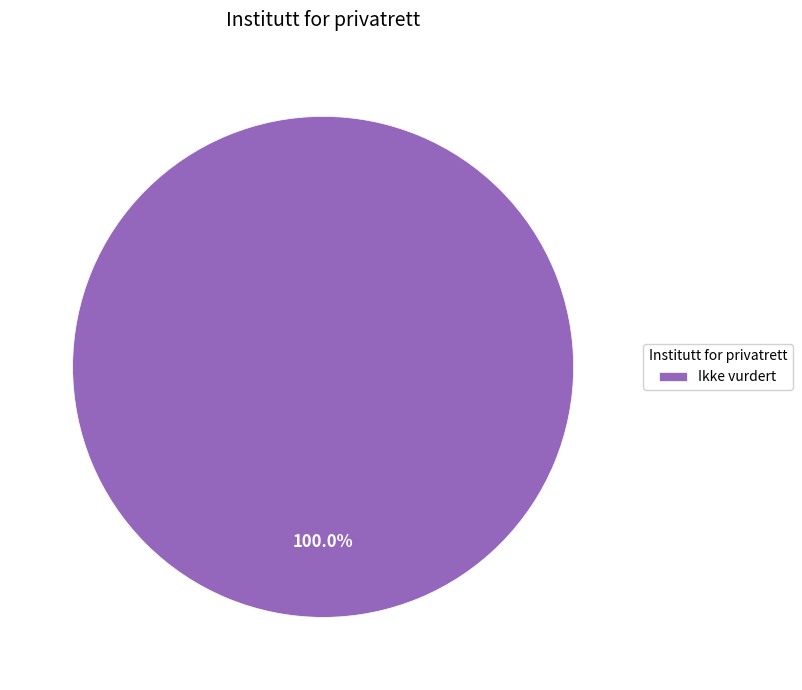

Is there a majority slice in this chart?

Yes